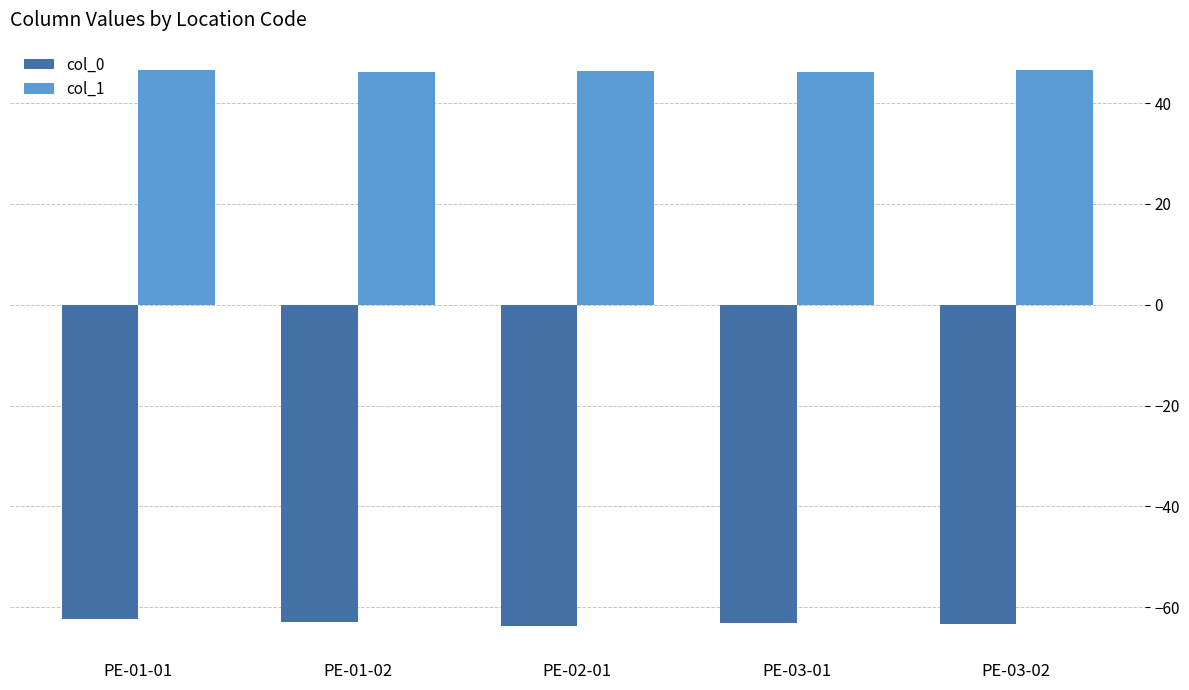

Where does the col_0 series first go above -63?

PE-01-01